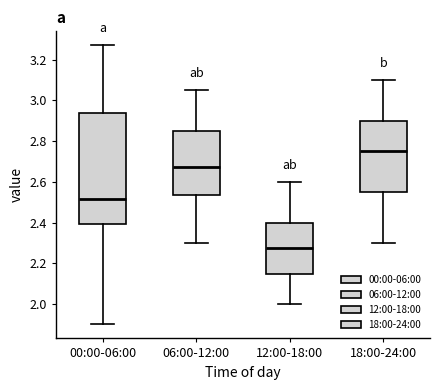

Which box's median line is the lowest?

12:00-18:00